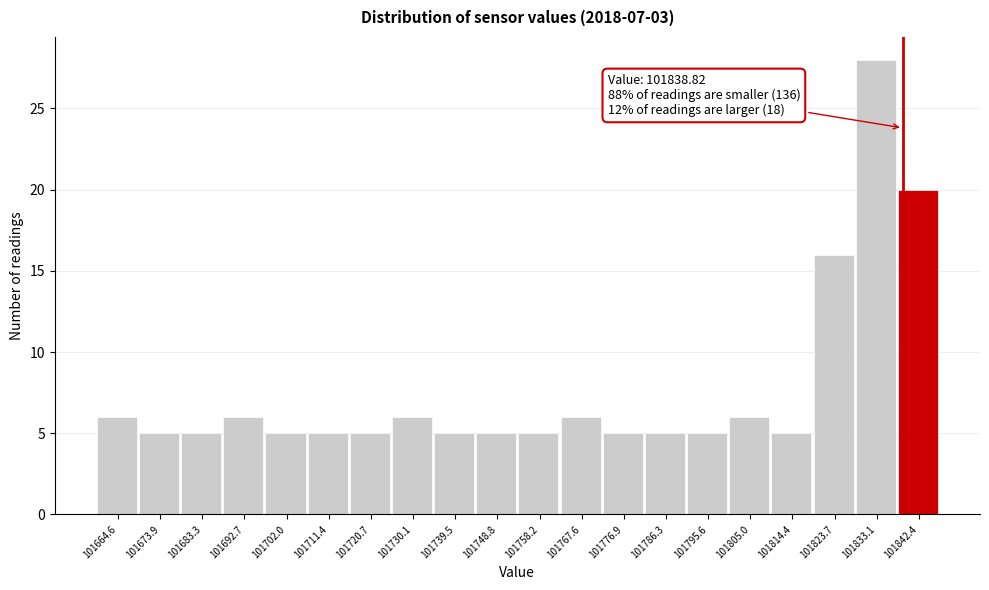

Which range on the x-axis has the tallest bar?

101828 to 101838